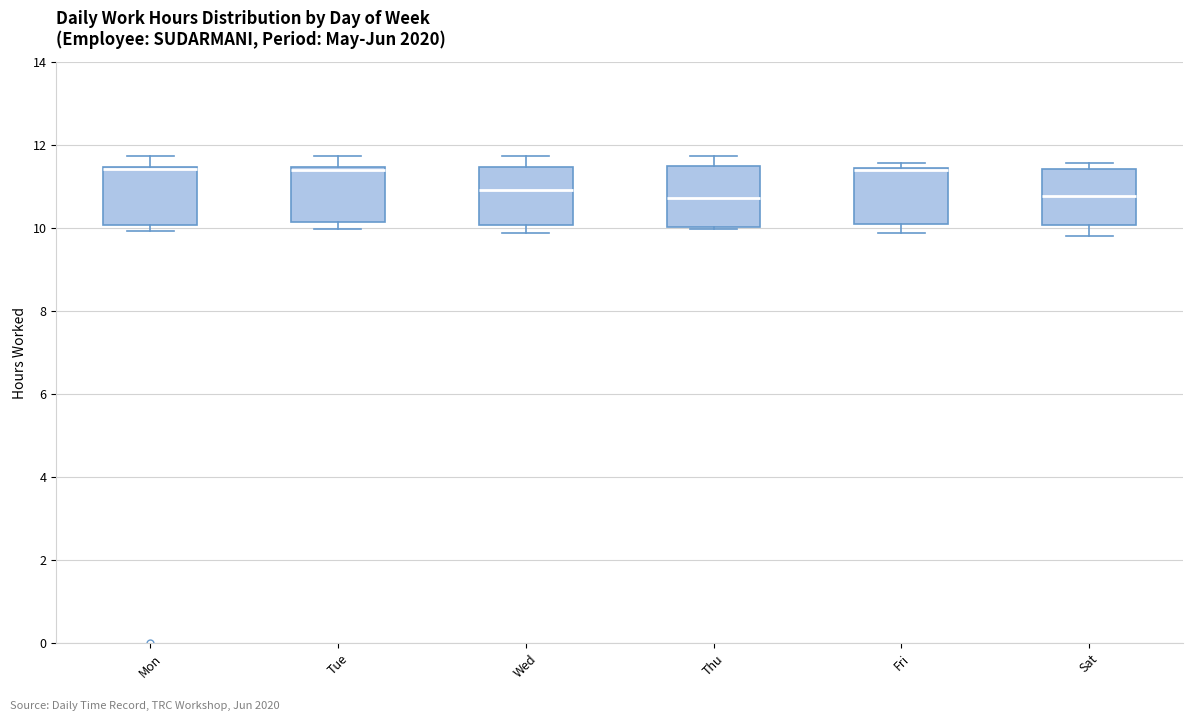

Reading left to right, read every box against the y-axis: the position of its median line, the range the box covers, and the ends of its whiskers. The values are not printed on the chart, so give them approximately, as read against the axis.

Mon: median 11.4 (drawn on the box's upper edge), box 10.0 to 11.4, whiskers 10.0 (just below the box's lower edge) to 11.8
Tue: median 11.4 (just below the box's upper edge), box 10.2 to 11.4, whiskers 10.0 to 11.8
Wed: median 11.0, box 10.0 to 11.4, whiskers 9.8 to 11.8
Thu: median 10.8, box 10.0 to 11.4, whiskers 10.0 to 11.8
Fri: median 11.4 (drawn on the box's upper edge), box 10.2 to 11.4, whiskers 9.8 to 11.6
Sat: median 10.8, box 10.0 to 11.4, whiskers 9.8 to 11.6